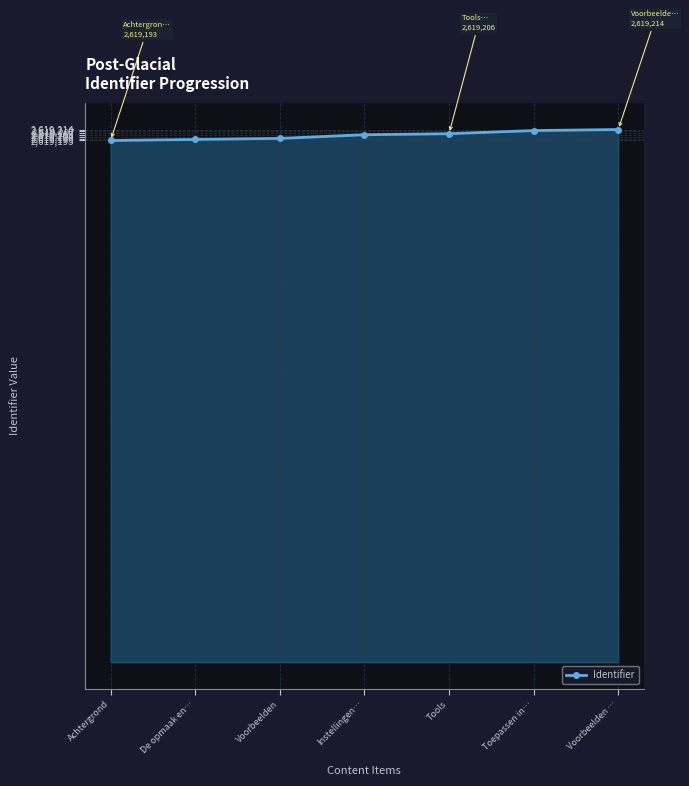

Approximately how many times larger is the value at Voorbeelden compared to De opmaak en…?

1.0